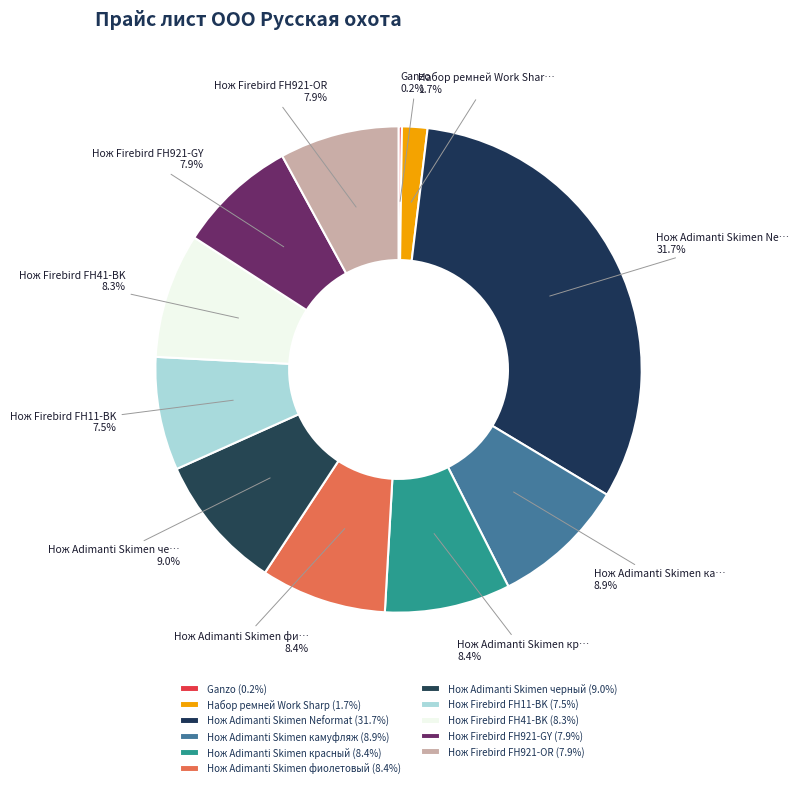

True or false: Нож Adimanti Skimen Neformat accounts for 32% of the total.

True